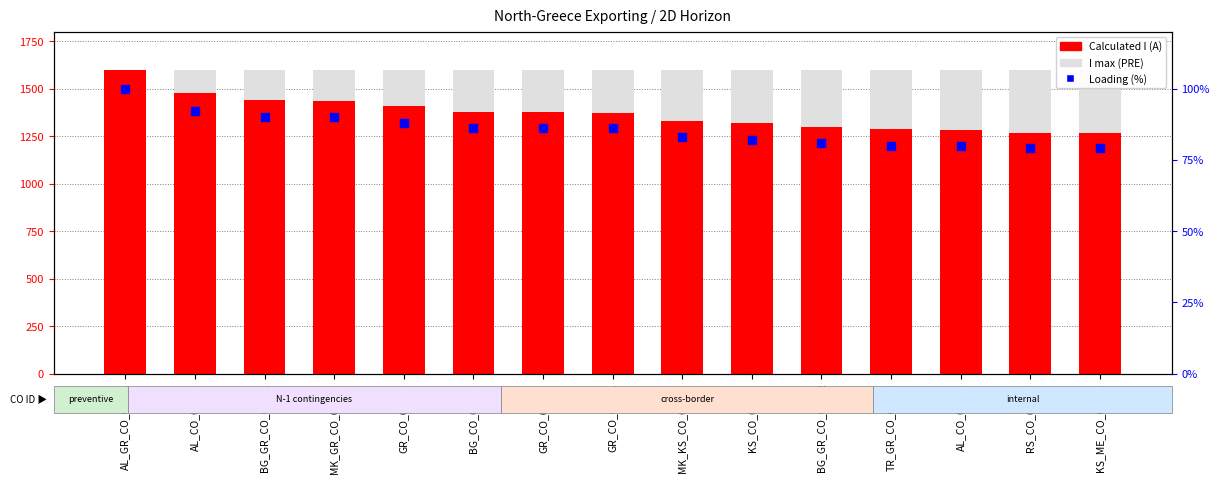

At how many categories does at least one series exceed 887?

15